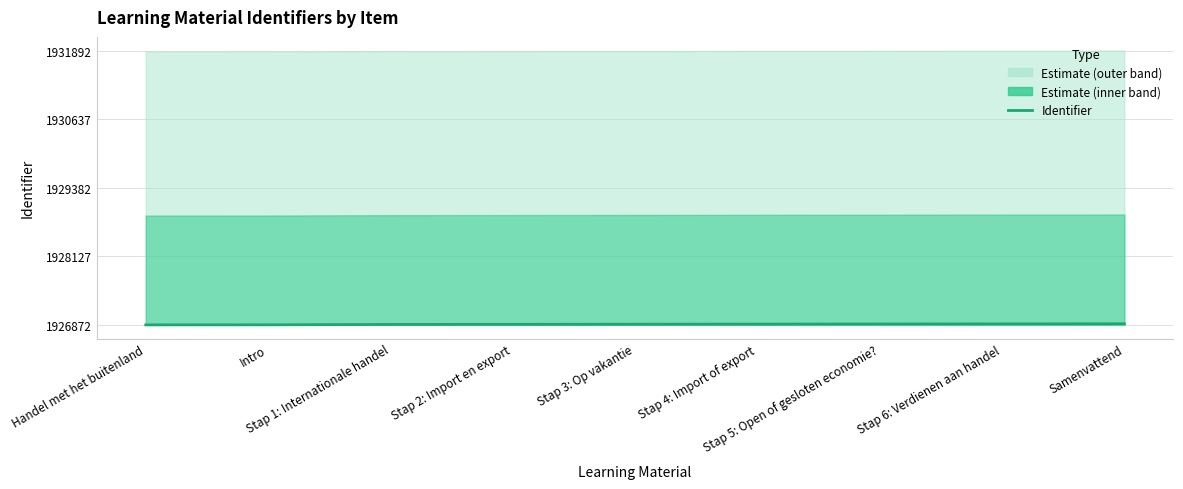

True or false: there are more than 2 points higher than both neighbors.

False